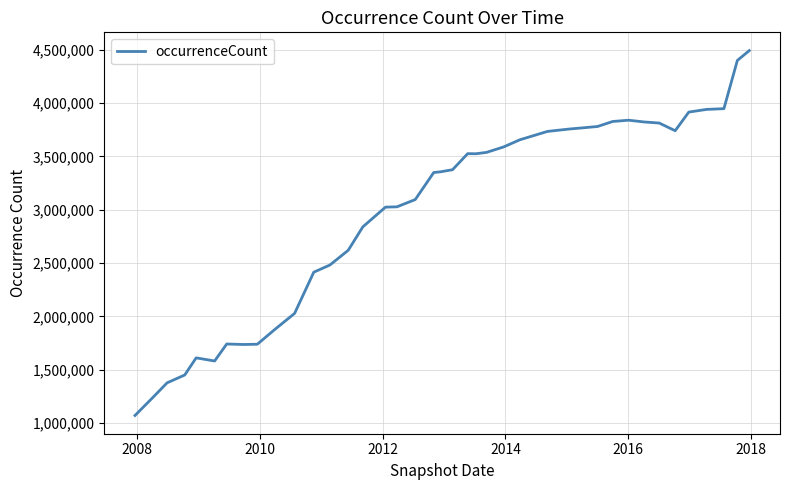

What is the difference between the maximum and minimum values?

3420480